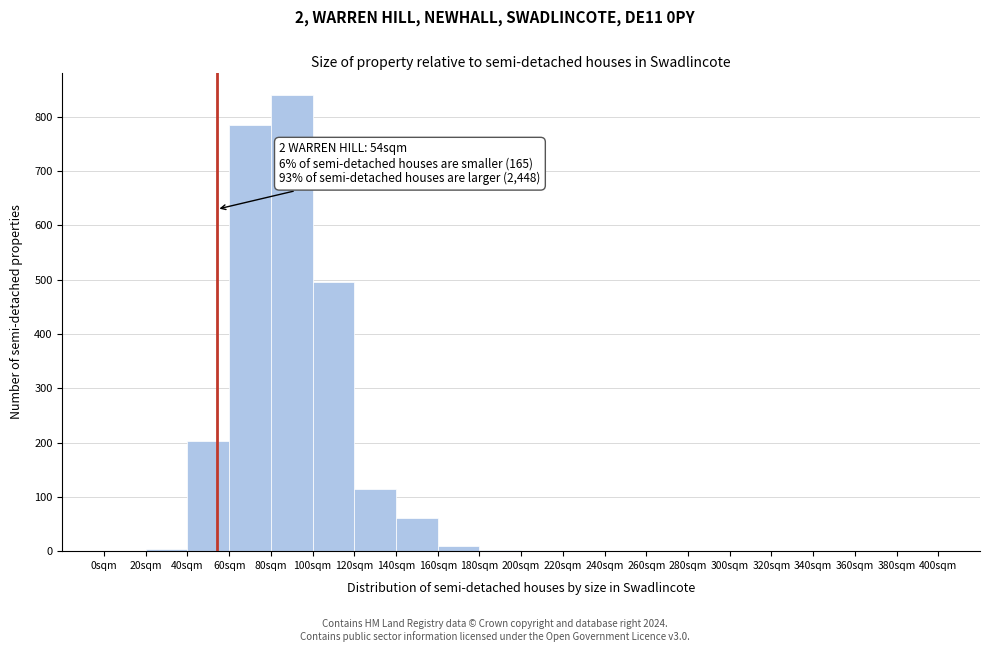

Which range on the x-axis has the tallest bar?

80 to 100